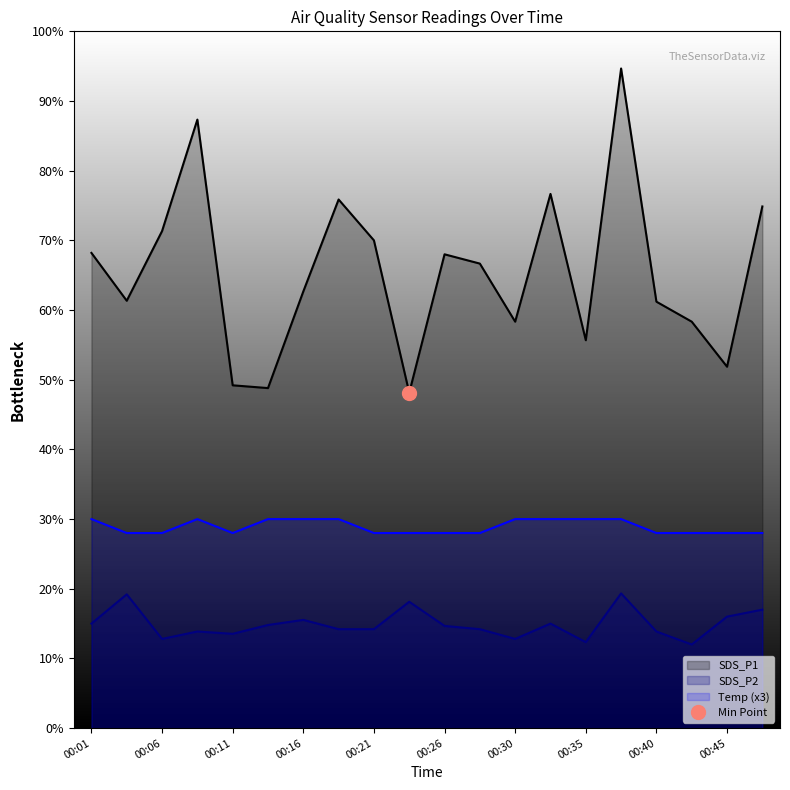

At which category does SDS_P1 reach its first local peak?

00:08